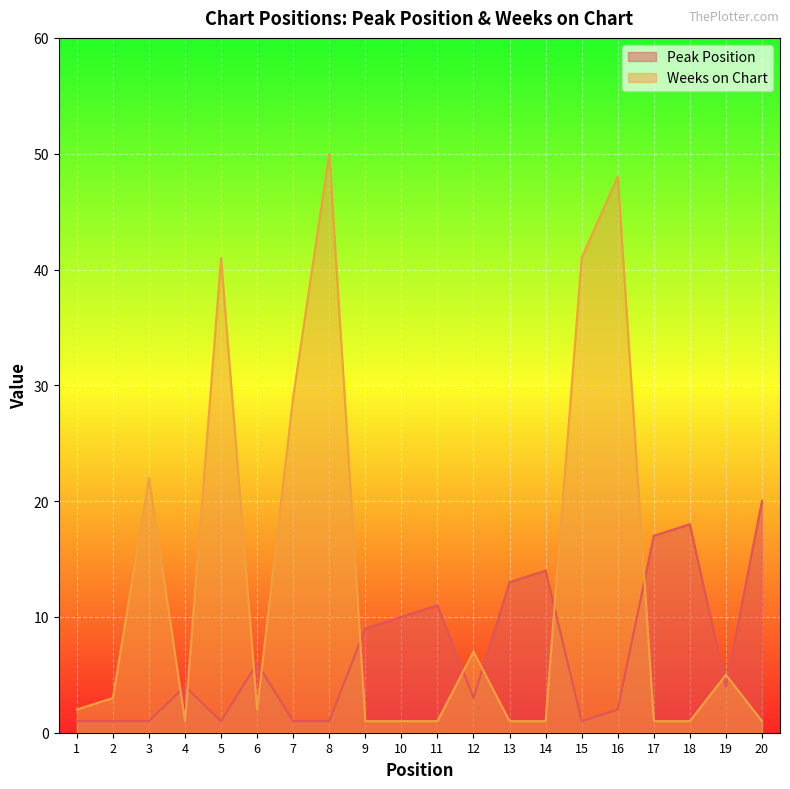

What is the difference between the Peak Position values at 2 and 10?

9